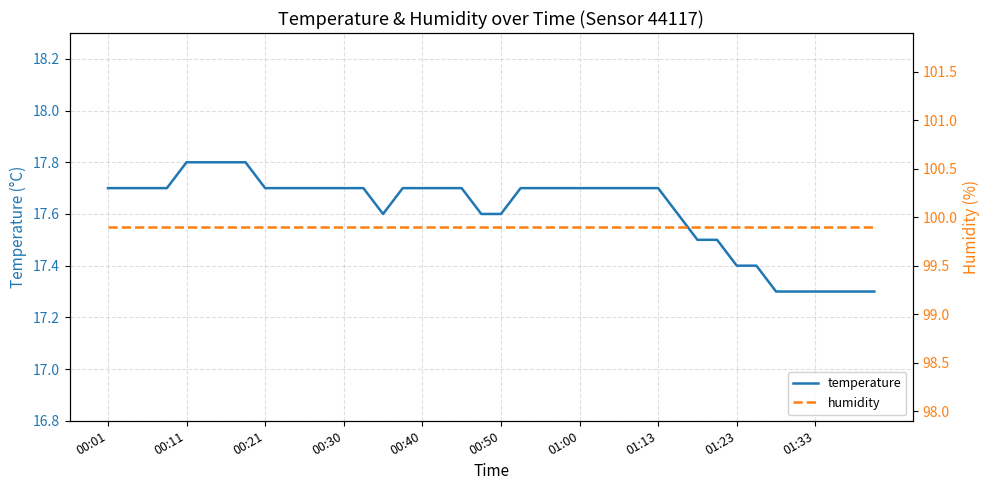

What is the value of the humidity point at the 34th from the left?

99.9